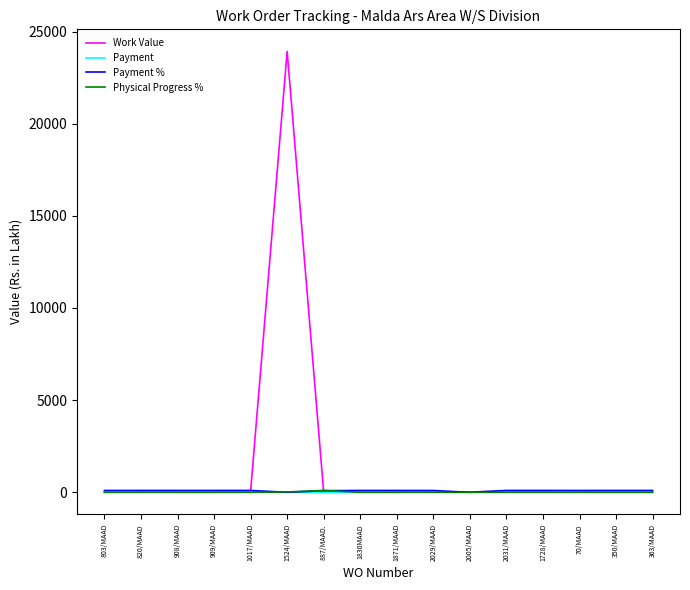

Which category has the highest value across all series?

1524/MAAD